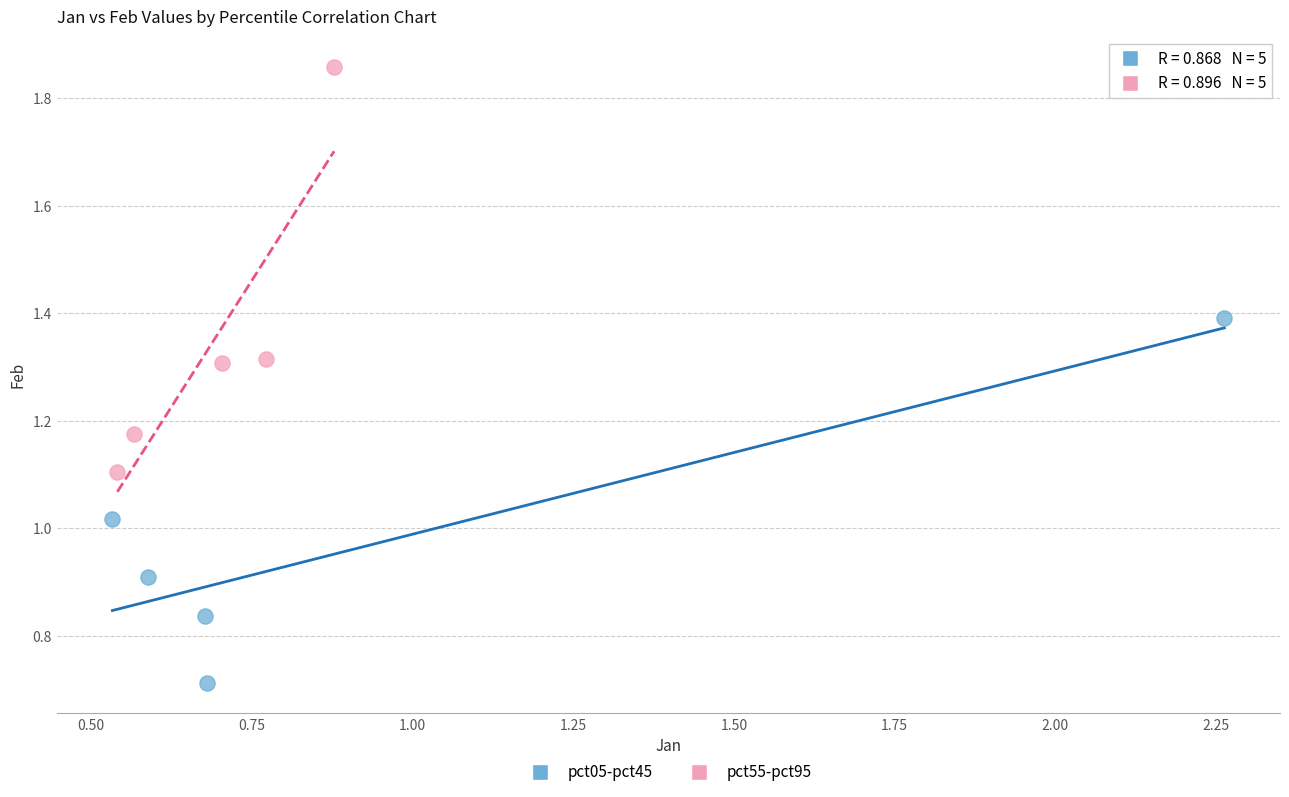

What are all the series names shown in the legend?

pct05-pct45, pct55-pct95